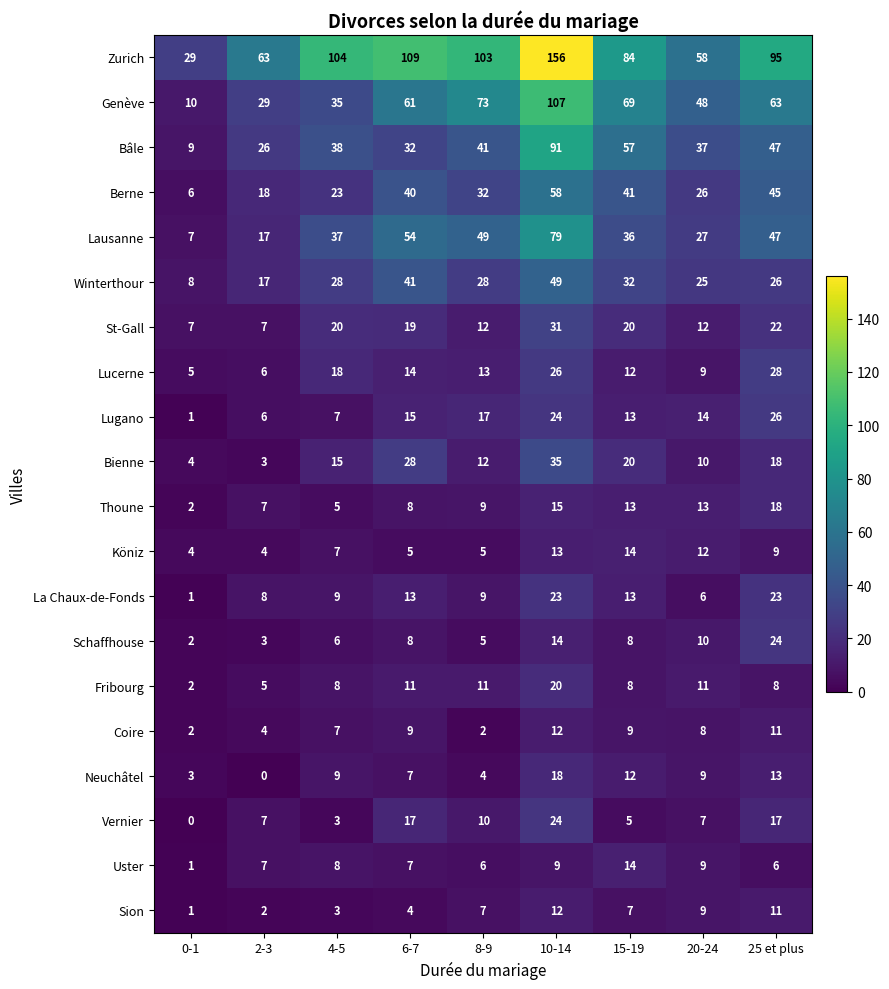

Which series has the widest spread of values?

Zurich